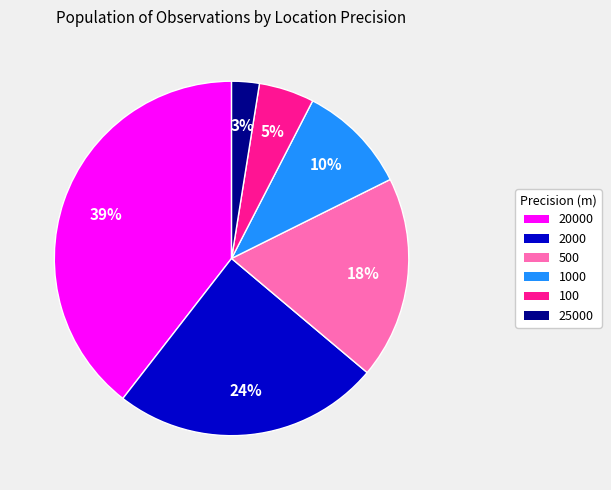

Count the number of slices in the pie.

6